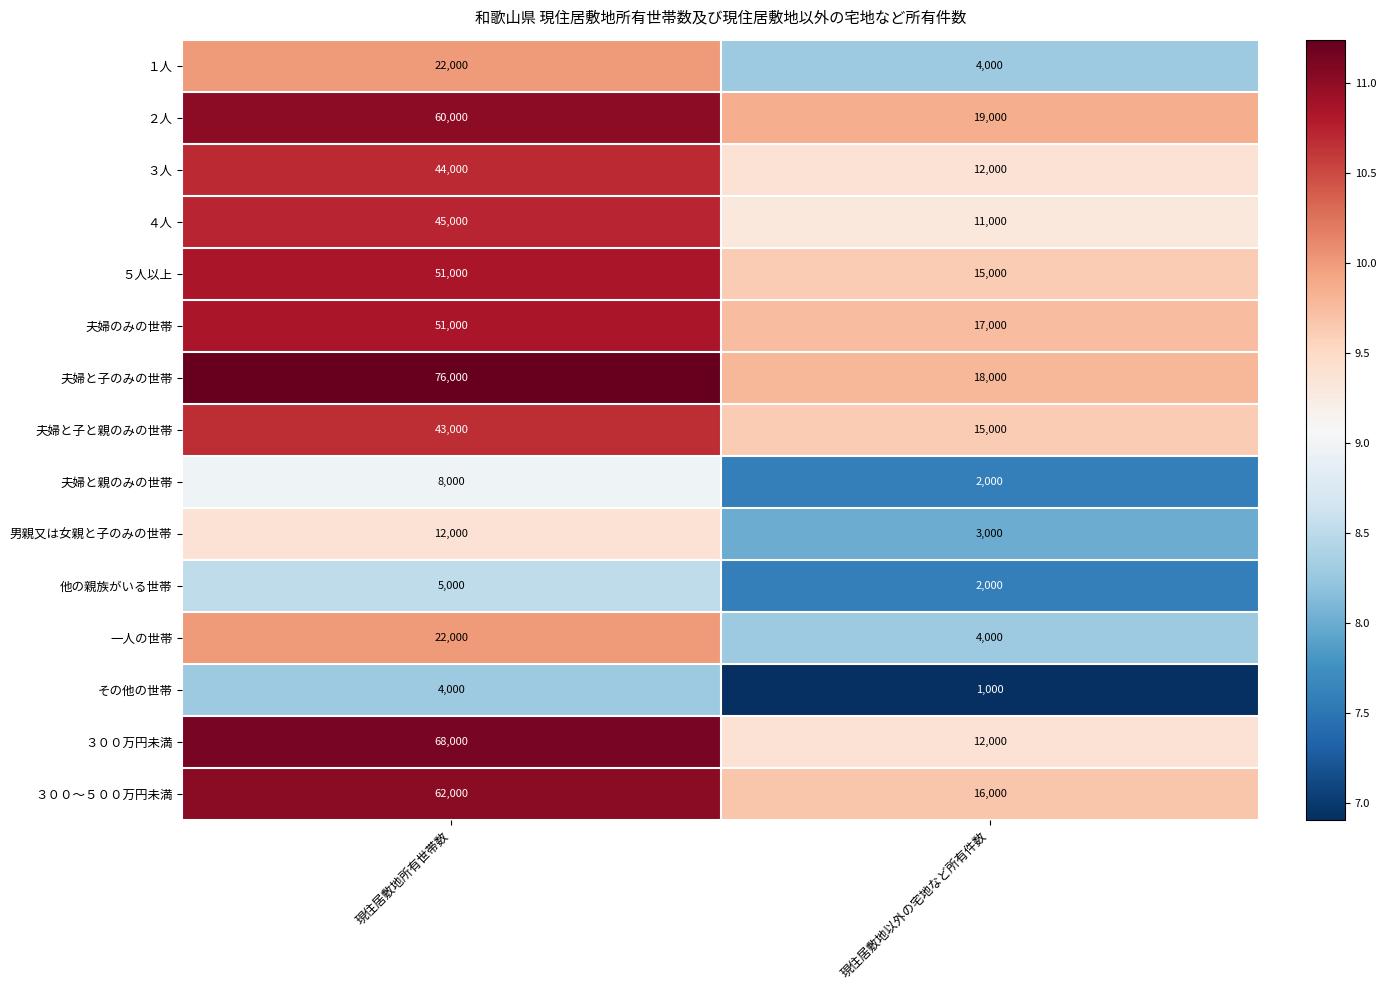

Count the number of categories in the chart.

2